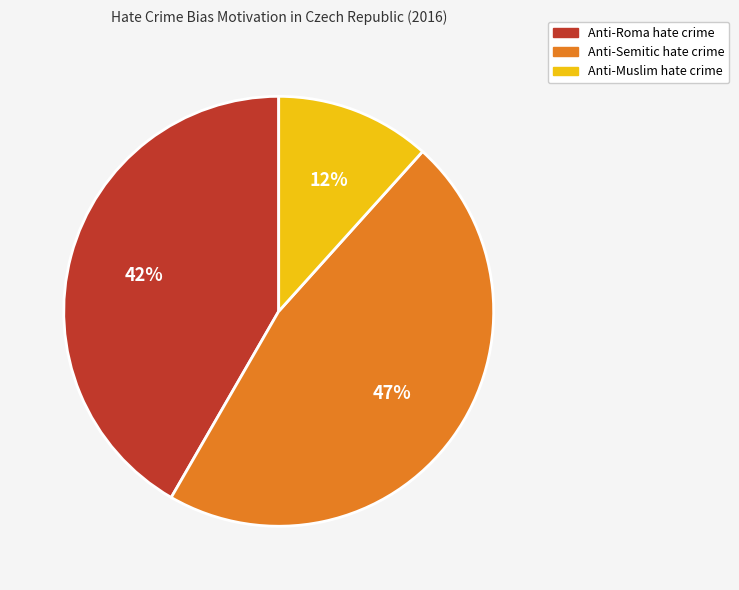

What percentage is the Anti-Roma hate crime slice, to the nearest percent?

42%